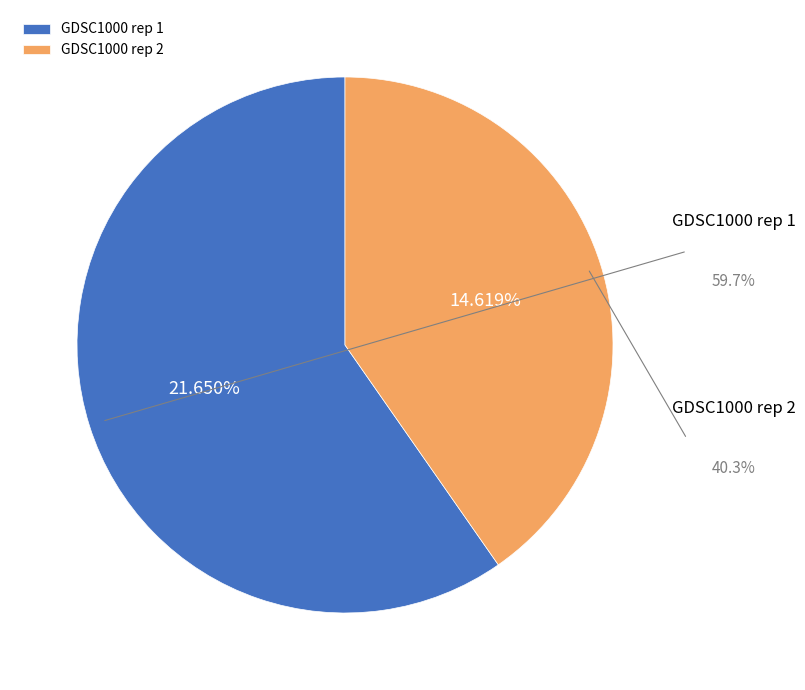

What is the smallest slice in the pie chart?

GDSC1000 rep 2